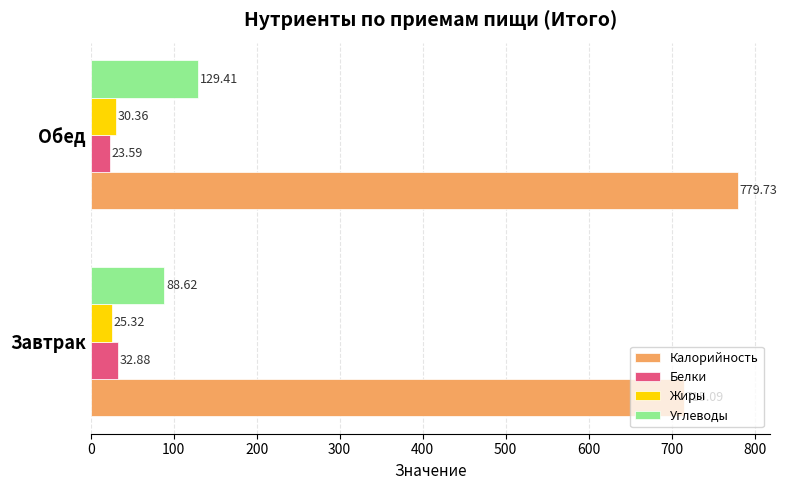

Which series has the widest spread of values?

Калорийность